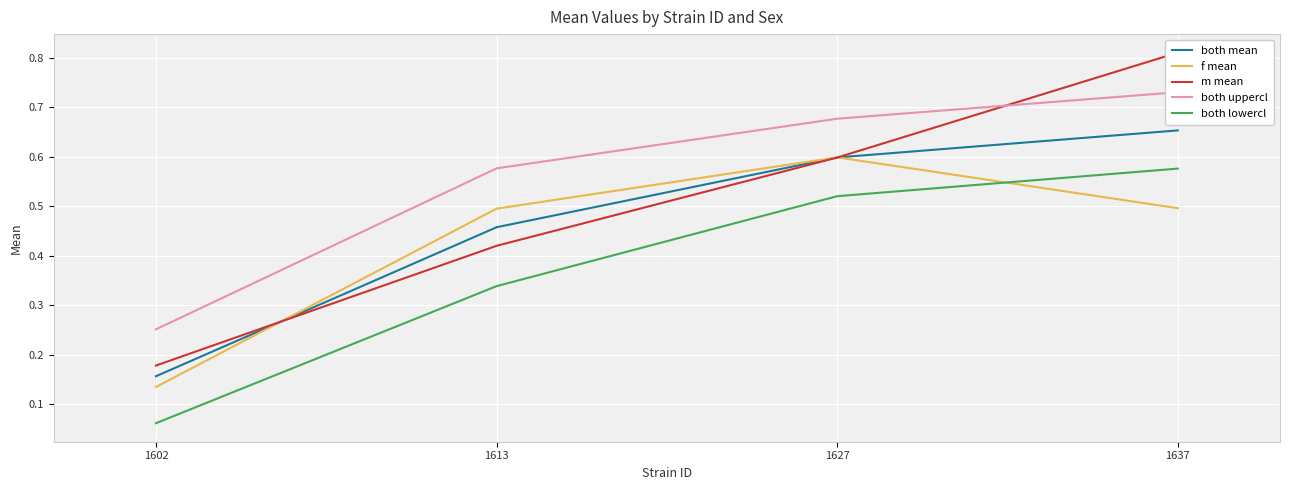

Which series ends up on top after the final intersection of both lowercl and f mean?

both lowercl